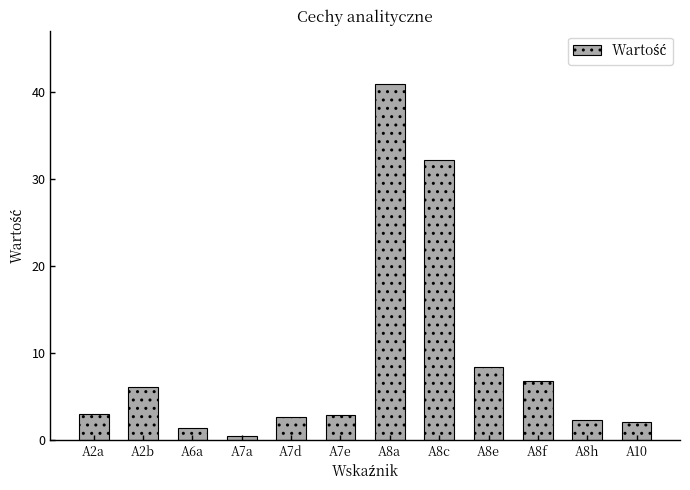

How many categories are shown in the chart?

12